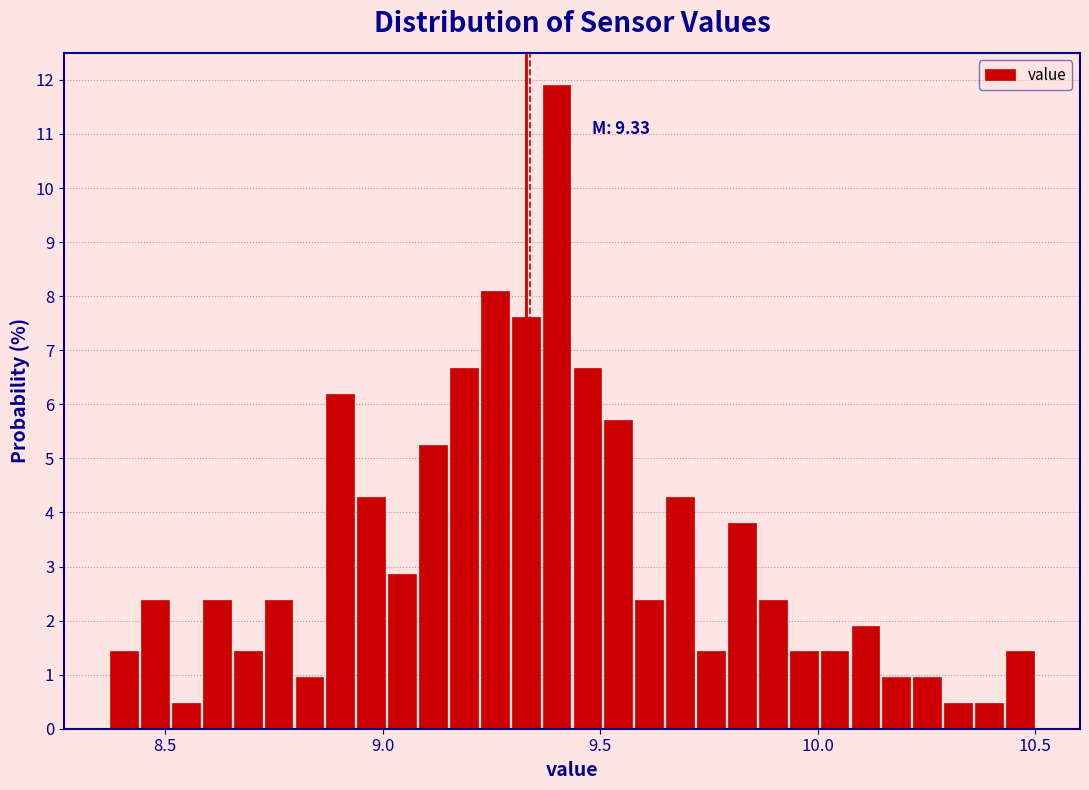

Read against the x-axis, roughly where is the centre of the tallest bar?

9.40